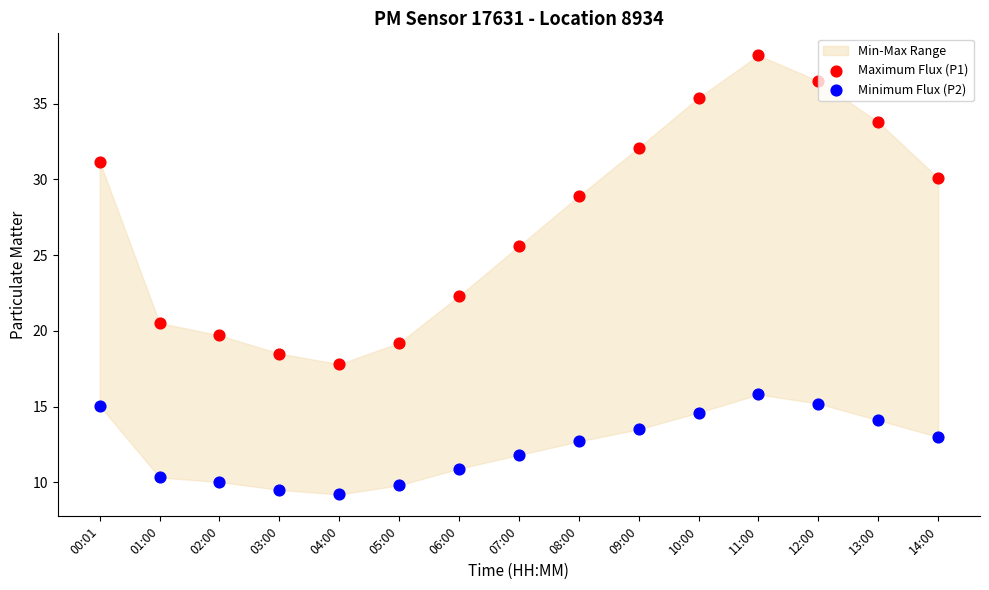

Across all data points, what is the range of Y values (max minus min)?

29.0